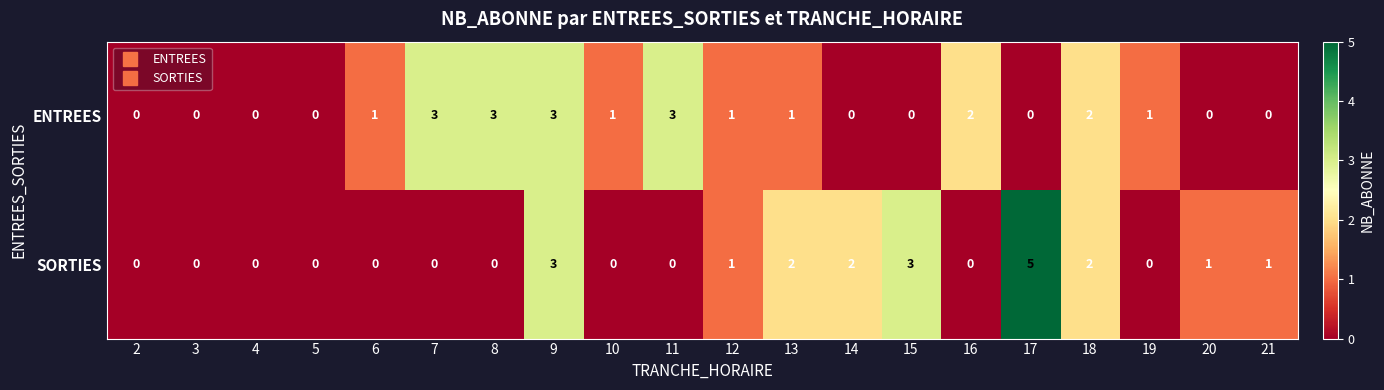

At which category is the sum across all series the highest?

9